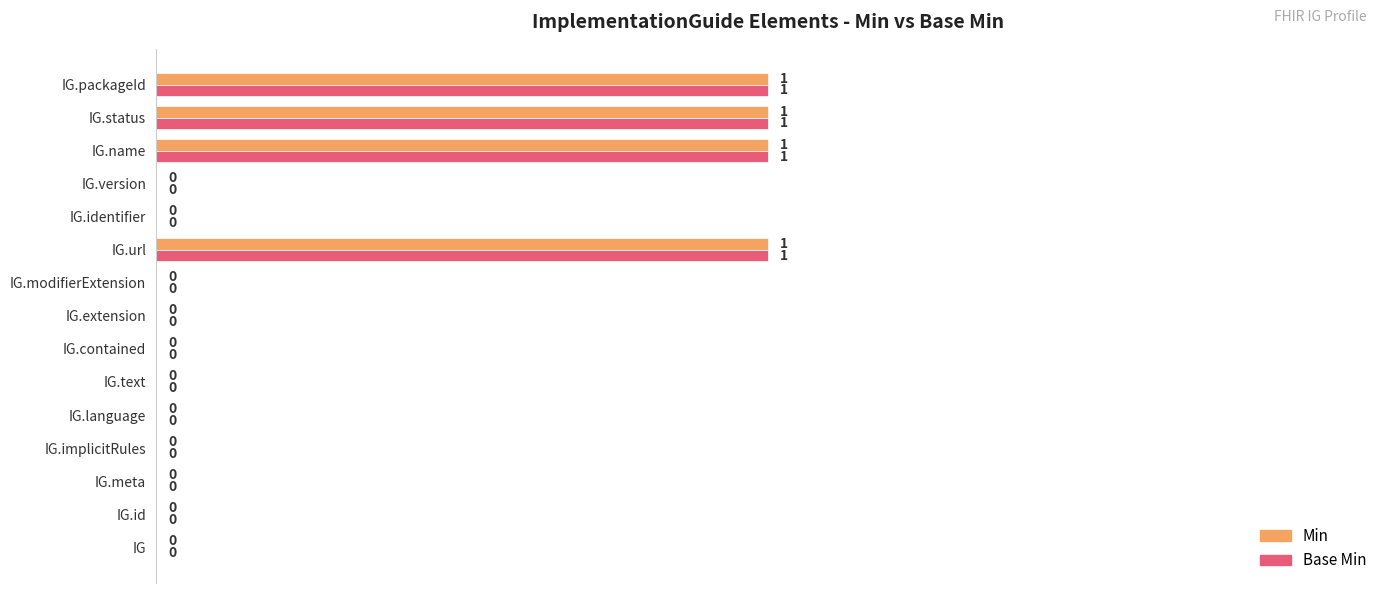

True or false: Base Min has a value of 1 at IG.implicitRules.

False